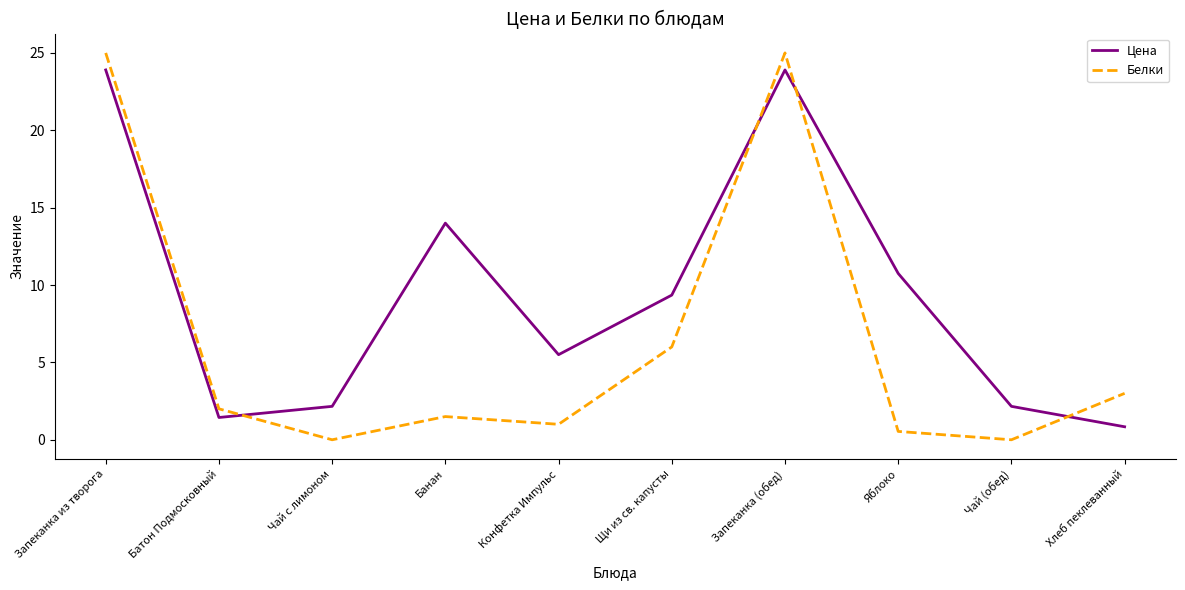

Where is the first local minimum for Цена?

Батон Подмосковный